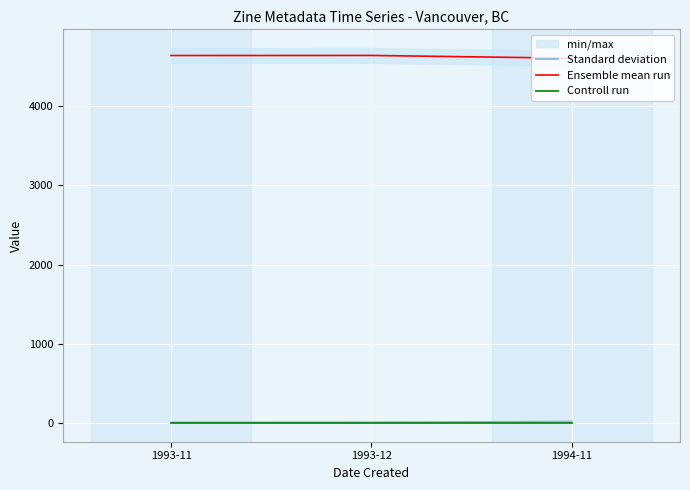

What is the spread (max minus min) of values at 1993-12?

4630